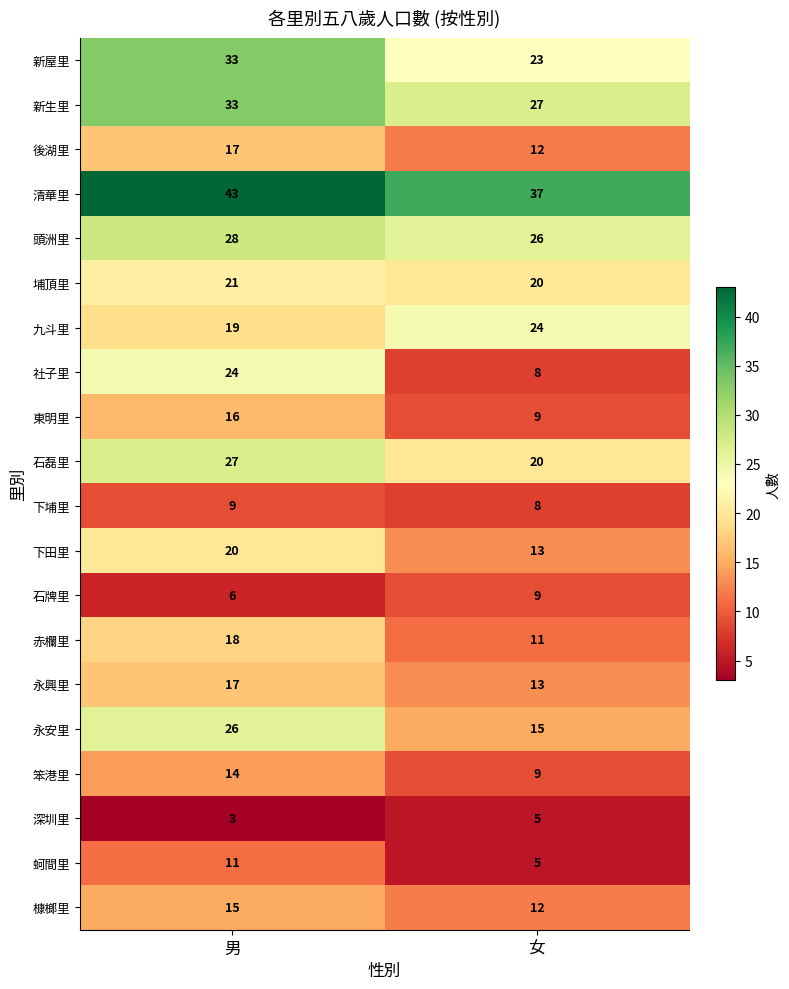

At how many categories does at least one series exceed 9?

2